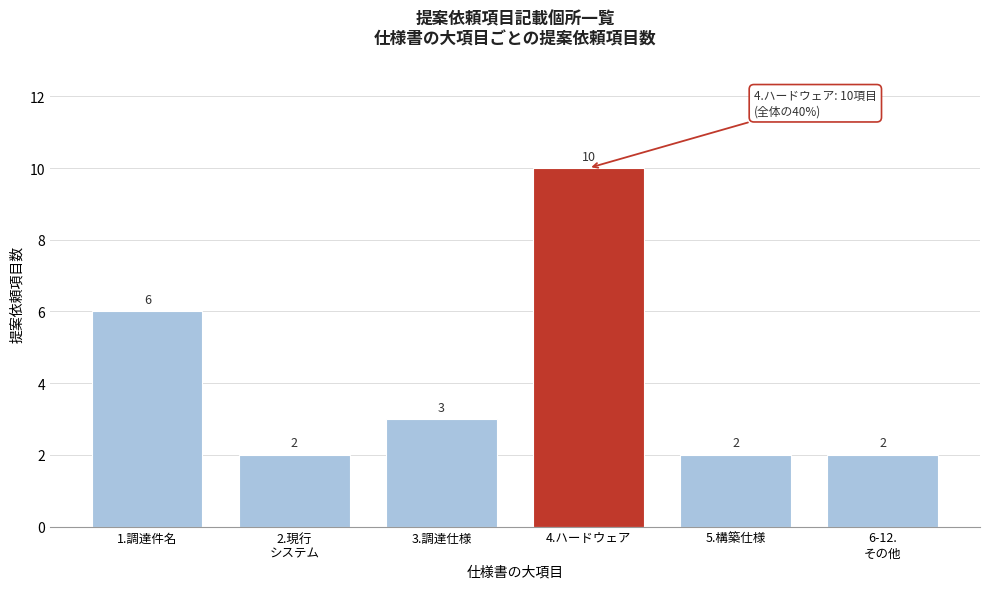

Reading left to right, list all the values displayed in this chart.

6	2	3	10	2	2